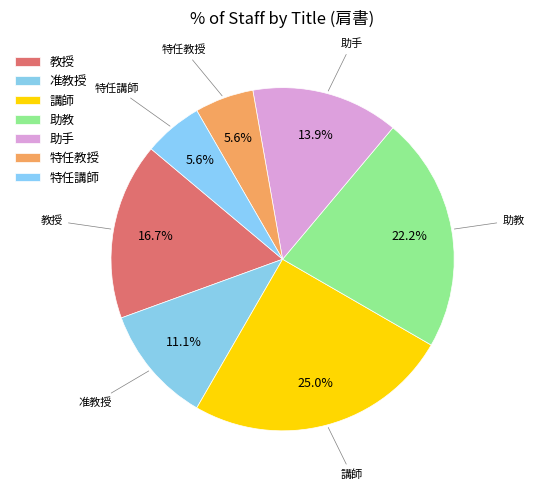

How many segments does this pie chart have?

7